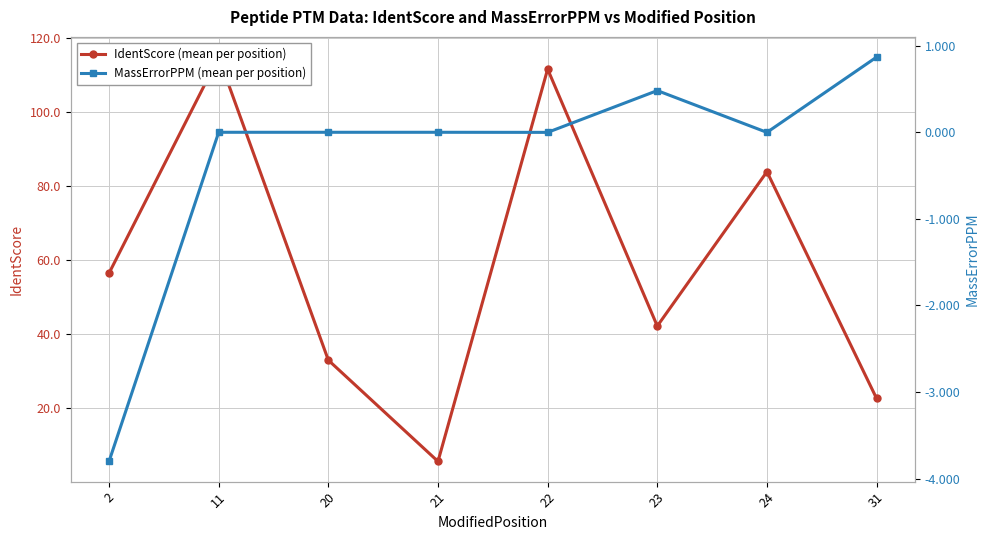

Which series has the widest spread of values?

IdentScore (mean per position)